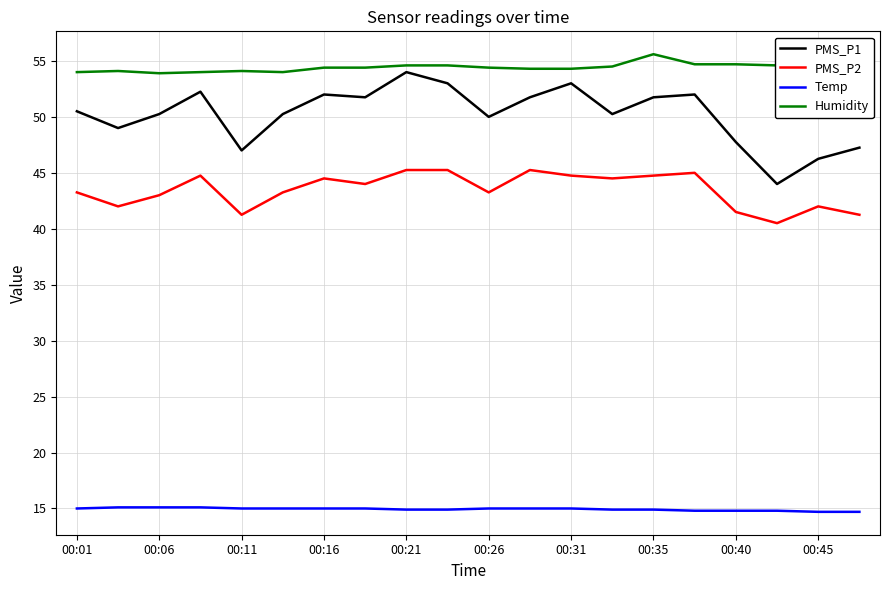

Which series has the largest total across all categories?

Humidity